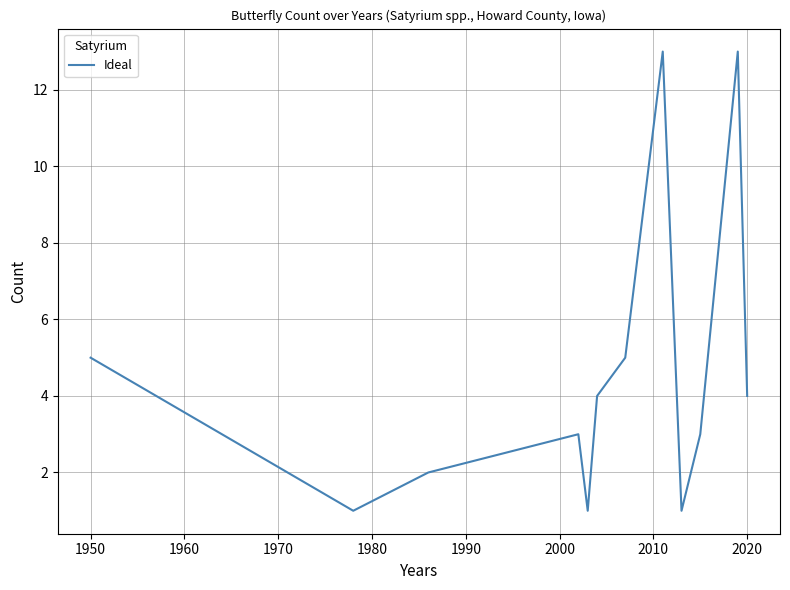

What is the greatest value displayed?

13